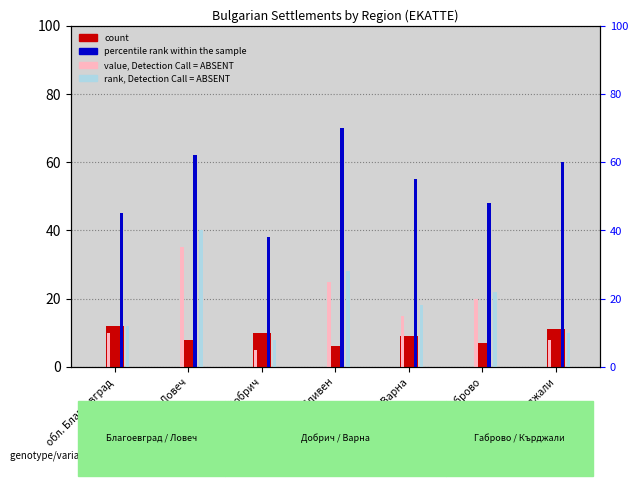

At which label does count reach its minimum?

обл. Сливен